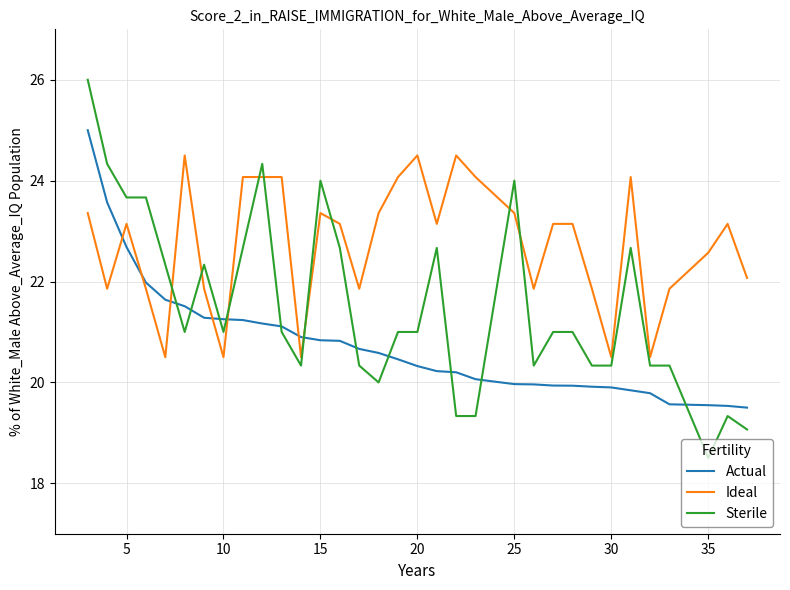

Is it true that Actual equals 9.2 at 25?

False